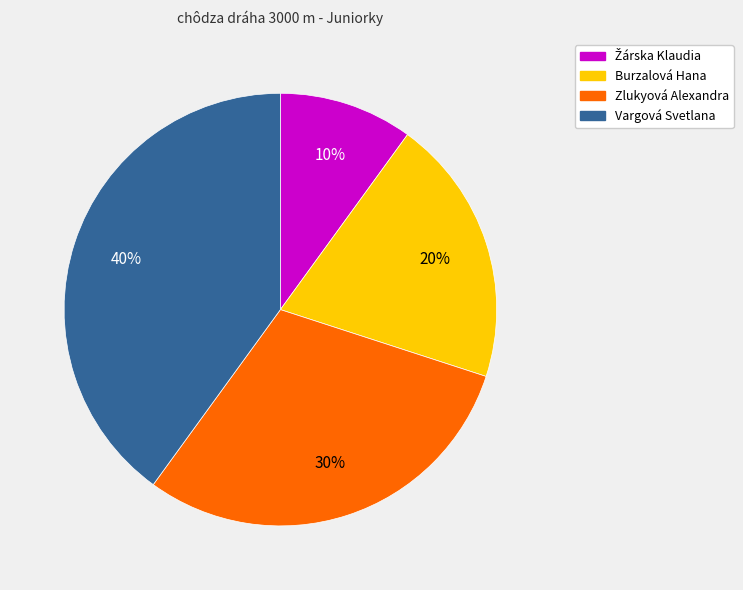

Which slice is the largest?

Vargová Svetlana